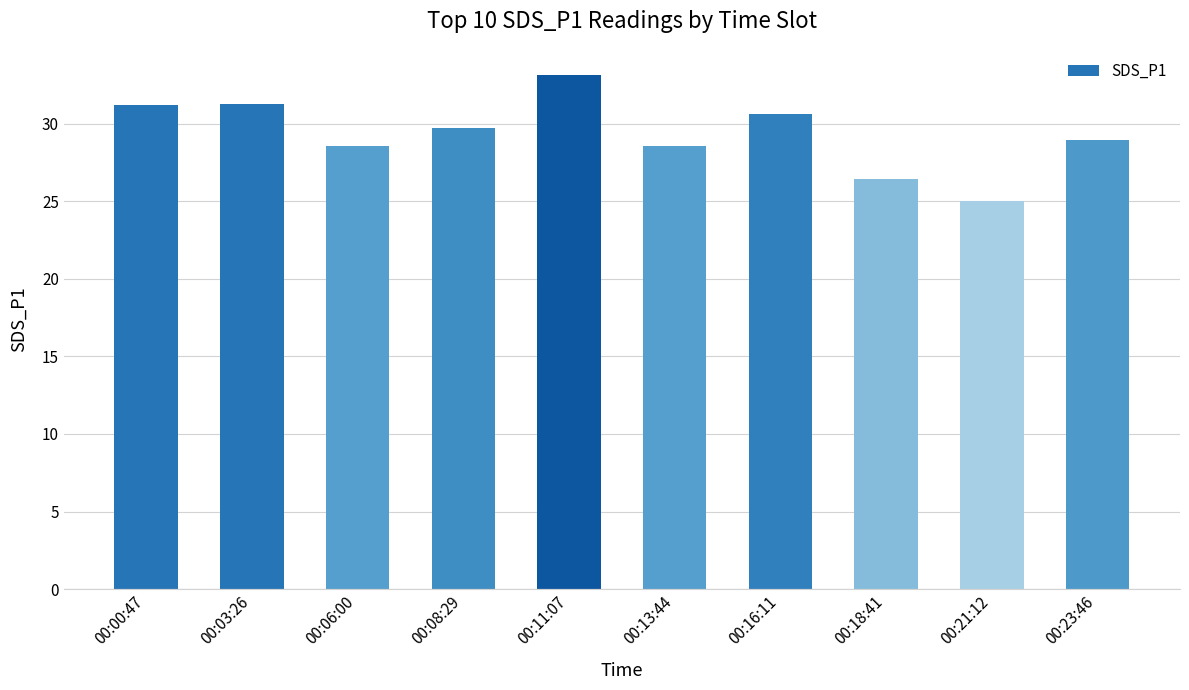

Is it true that the value at 00:18:41 is 45.8?

False